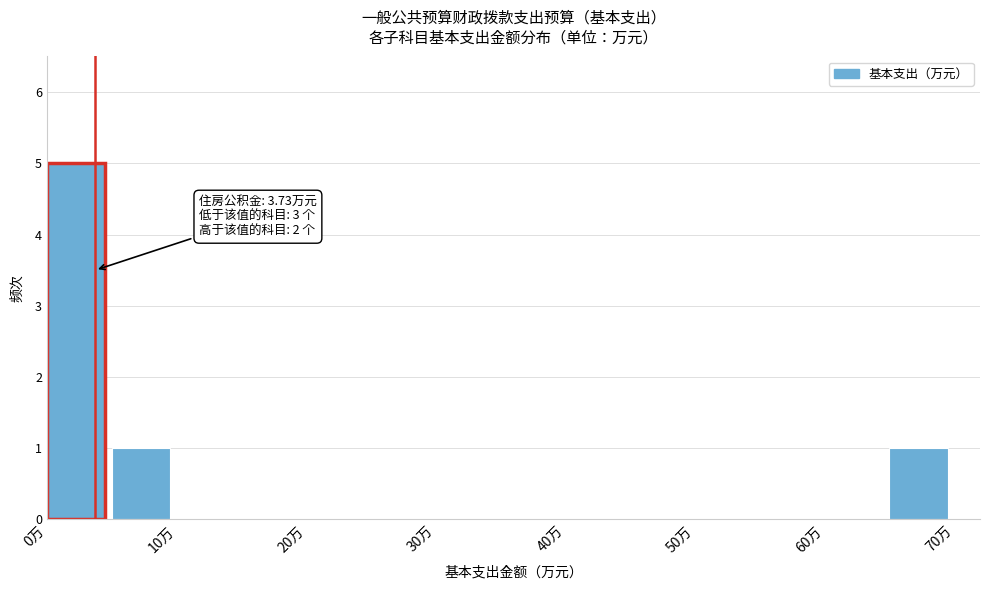

Over which range of the x-axis is the bar tallest?

0 to 5